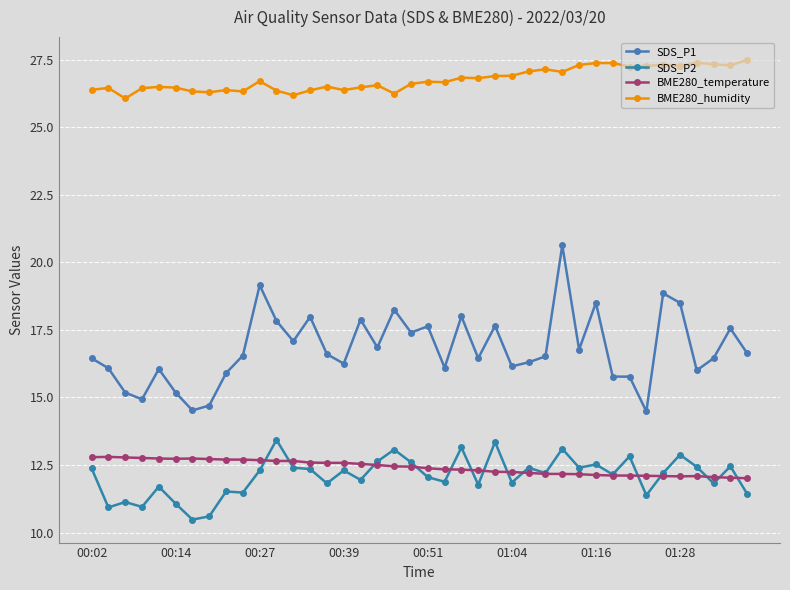

What is the difference between the maximum and minimum values in the BME280_temperature series?

0.8